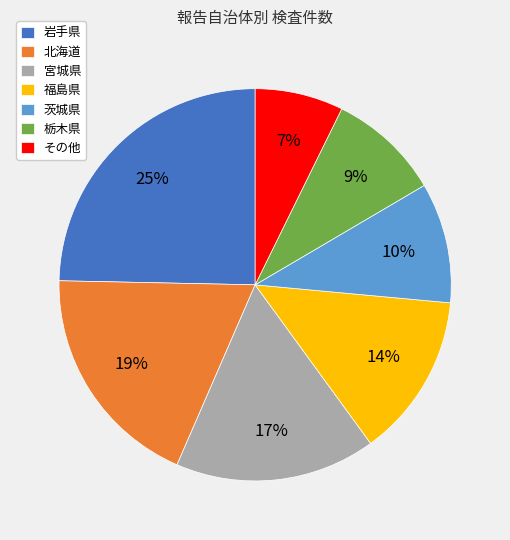

How many slices are in this pie chart?

7